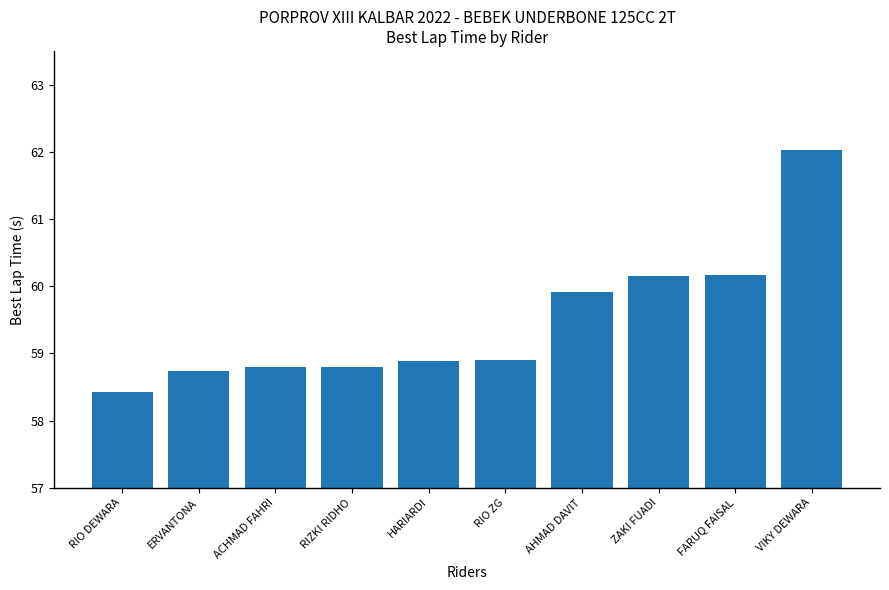

What value does the data have at ACHMAD FAHRI?

58.8